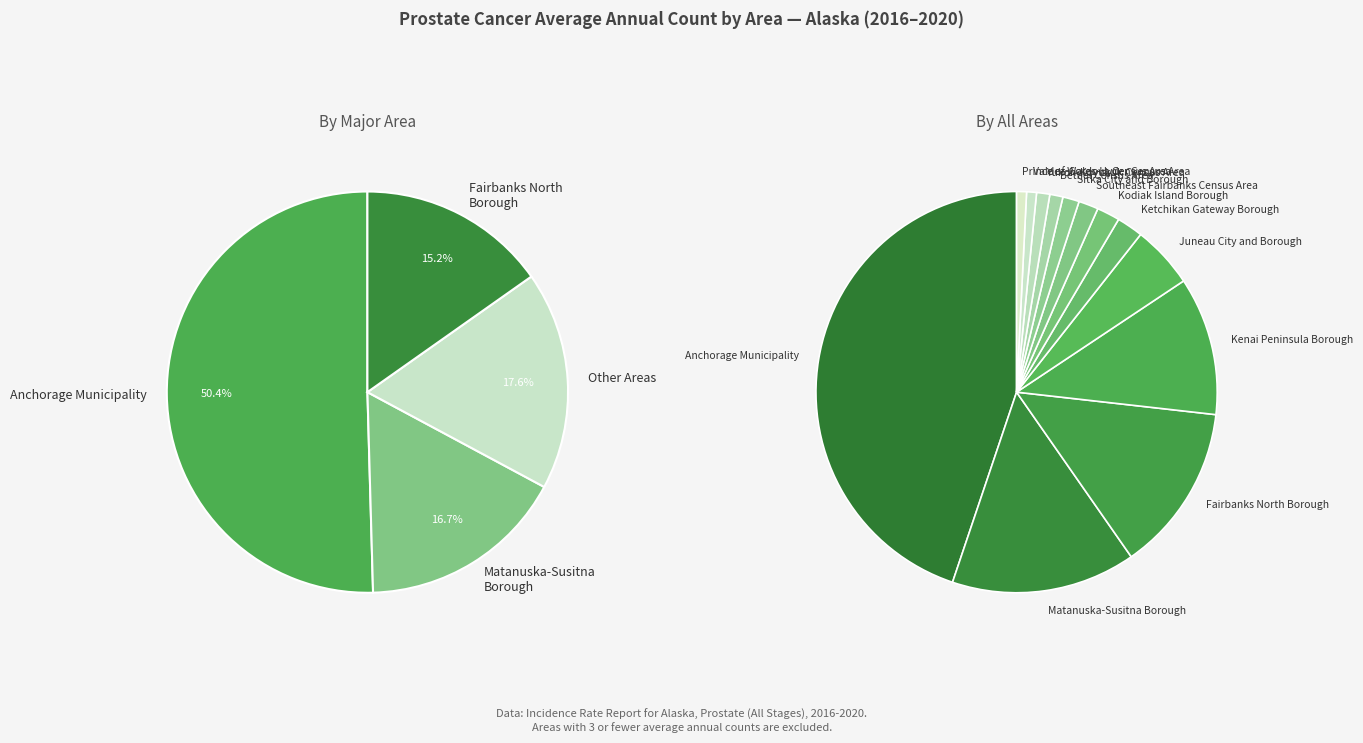

How many slices are in this pie chart?

13